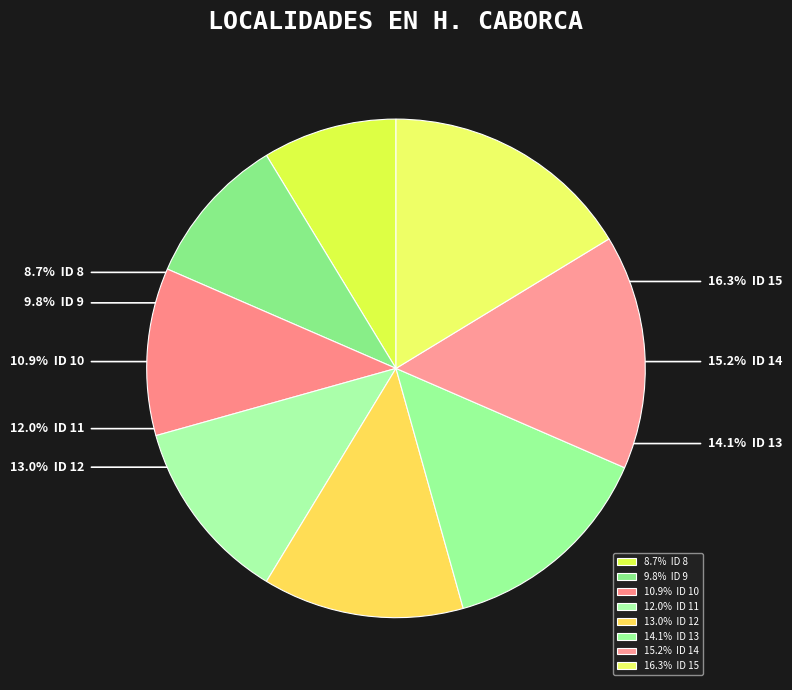

Is there a majority slice in this chart?

No